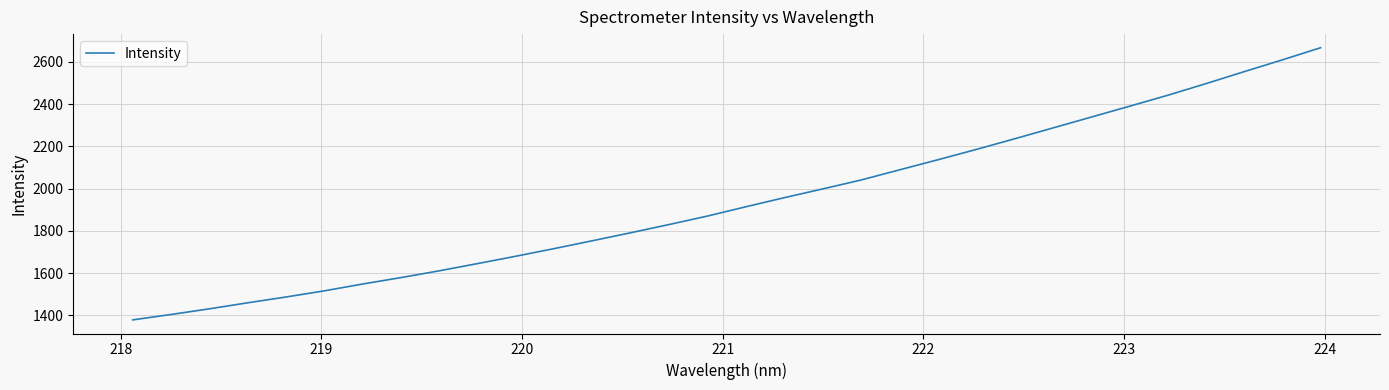

What is the average value?

1939.0